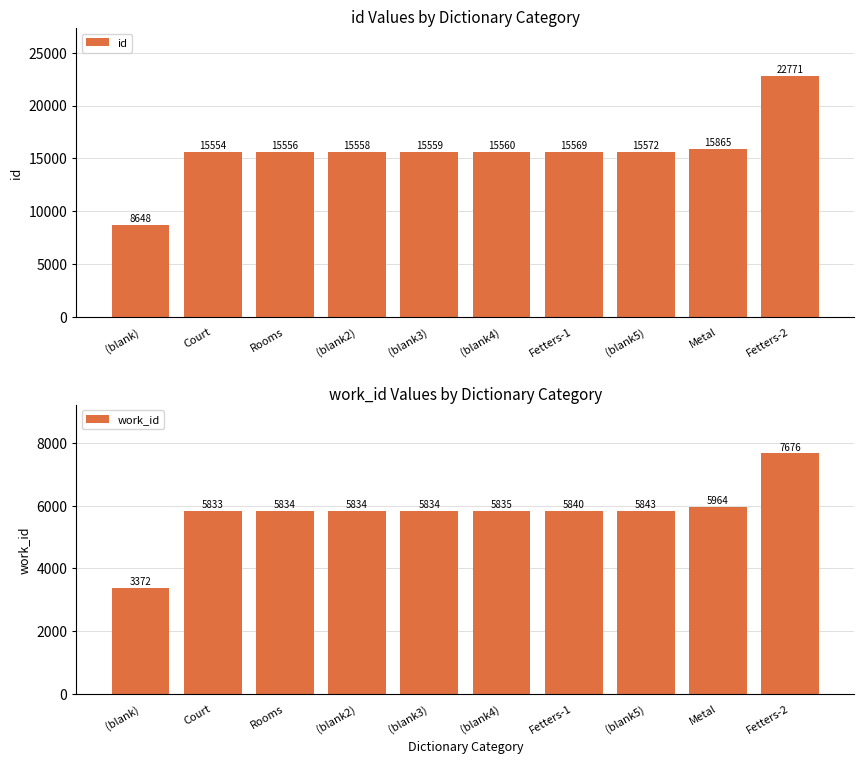

At how many categories does at least one series exceed 5084?

10